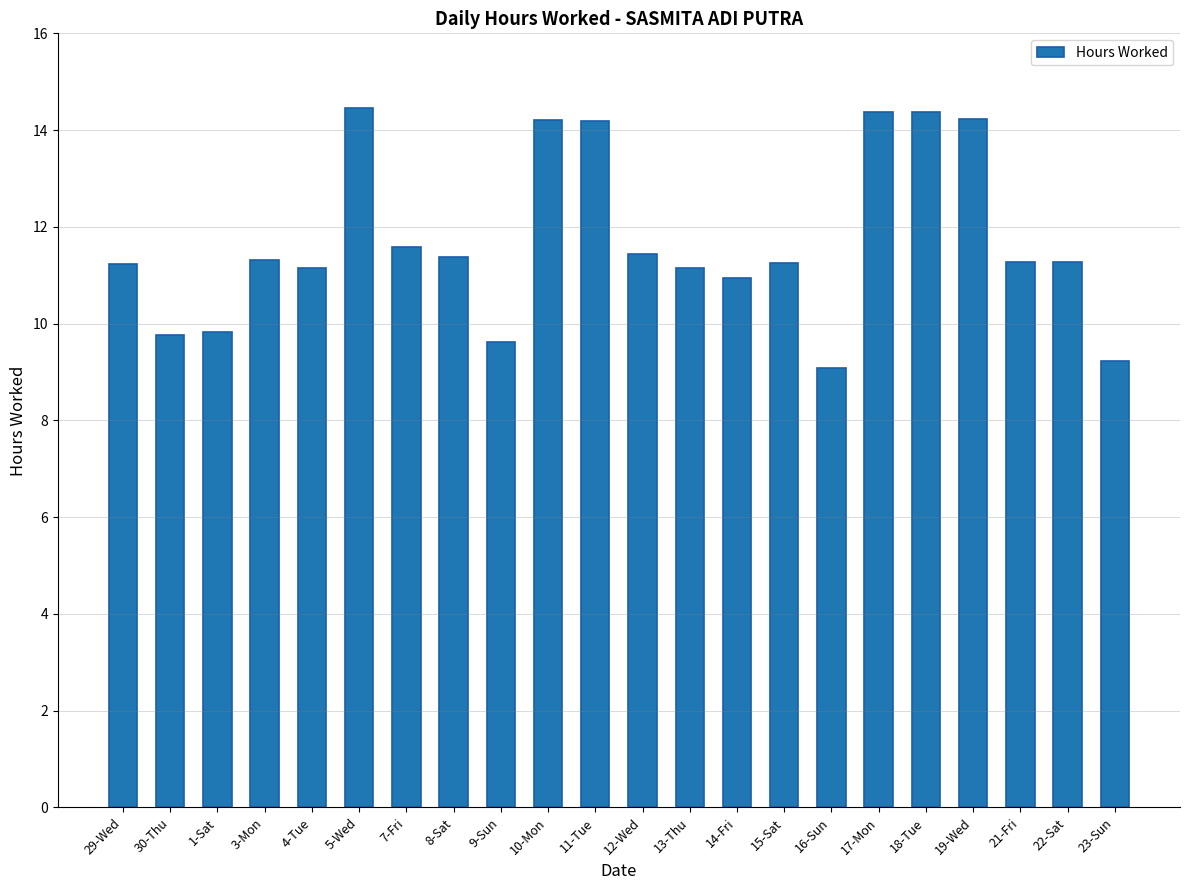

What is the difference between the maximum and second lowest values?

5.2